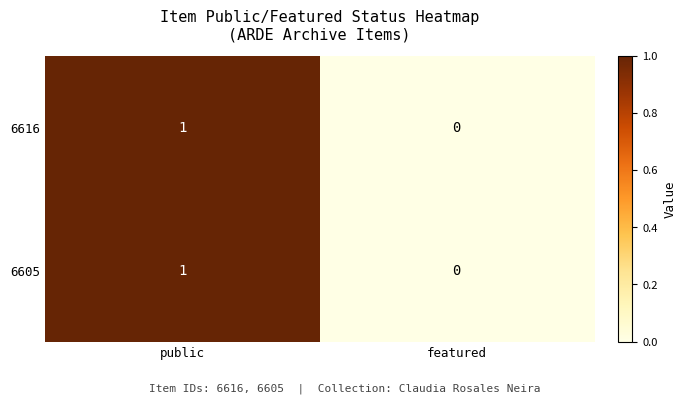

Reading right to left, transcribe all the data shown in this chart.

6616: 0	1
6605: 0	1